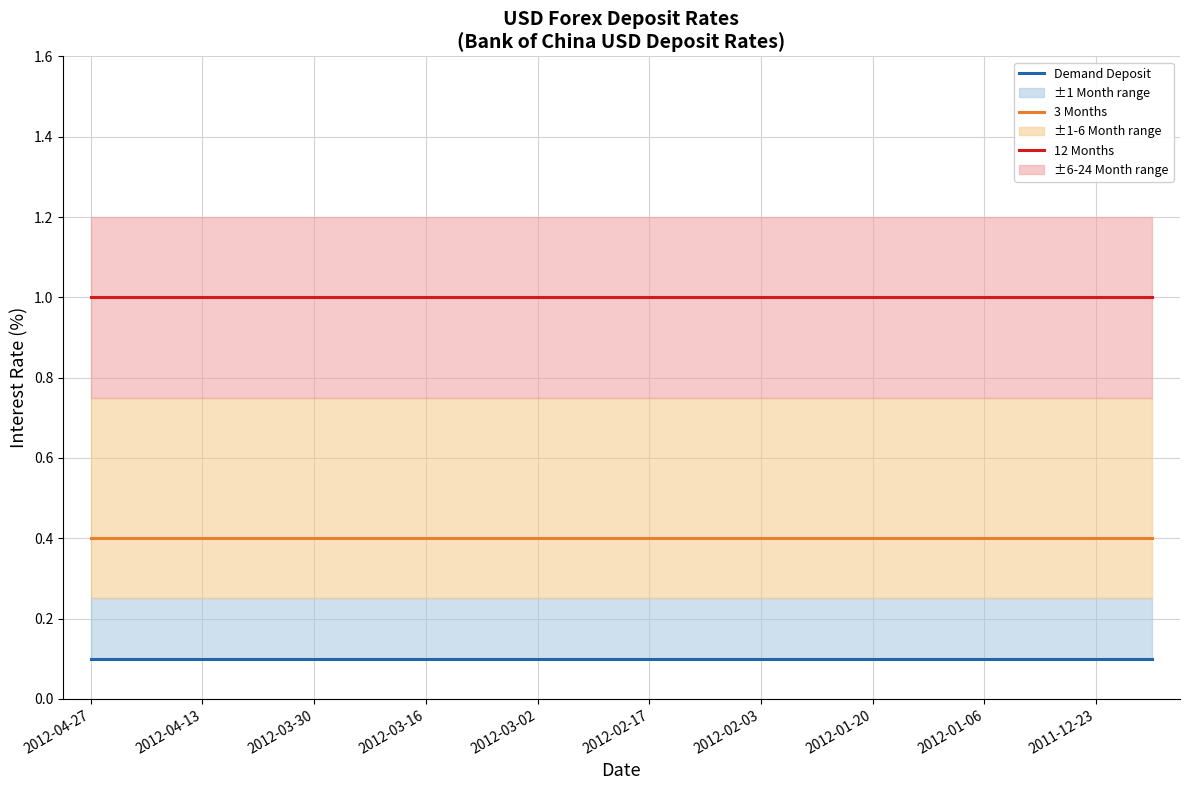

Reading left to right, list all the values displayed in this chart.

Demand Deposit: 0.1	0.1	0.1	0.1	0.1	0.1	0.1	0.1	0.1	0.1	0.1	0.1	0.1	0.1	0.1	0.1	0.1	0.1	0.1	0.1
3 Months: 0.4	0.4	0.4	0.4	0.4	0.4	0.4	0.4	0.4	0.4	0.4	0.4	0.4	0.4	0.4	0.4	0.4	0.4	0.4	0.4
12 Months: 1.0	1.0	1.0	1.0	1.0	1.0	1.0	1.0	1.0	1.0	1.0	1.0	1.0	1.0	1.0	1.0	1.0	1.0	1.0	1.0